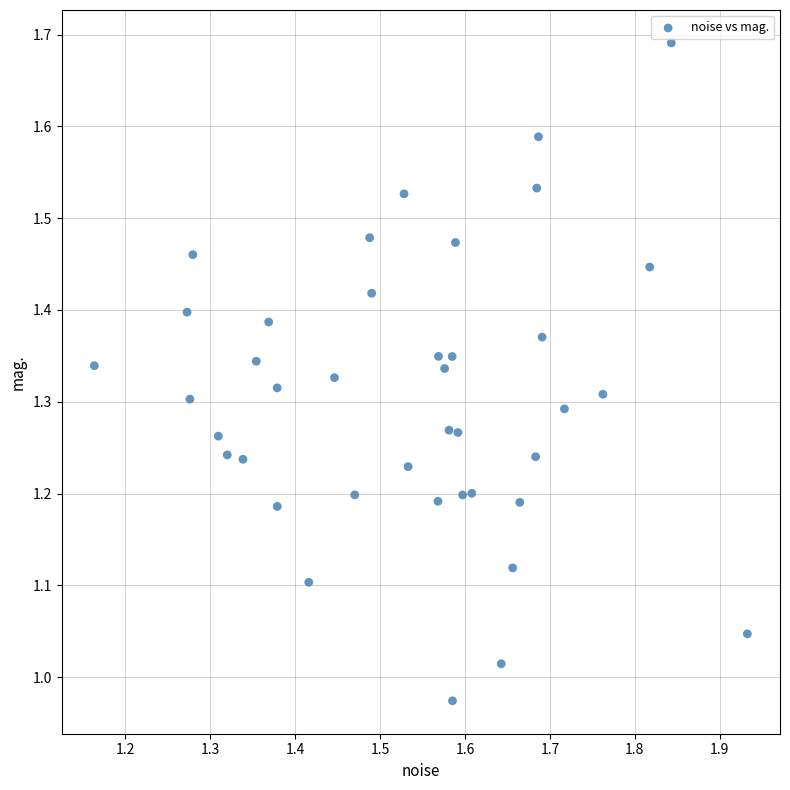

What is the range of Y values (max minus min)?

0.7